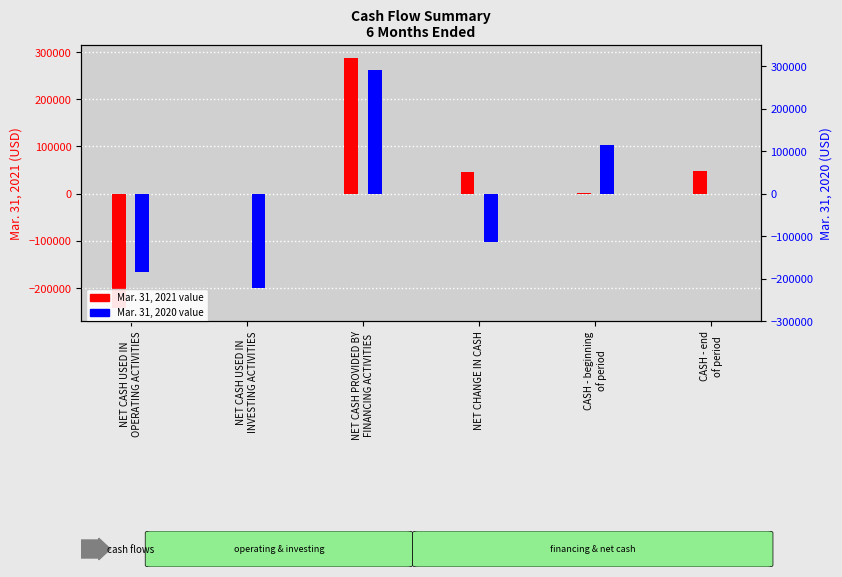

At which label does Mar. 31, 2020 reach its minimum?

NET CASH USED IN
INVESTING ACTIVITIES